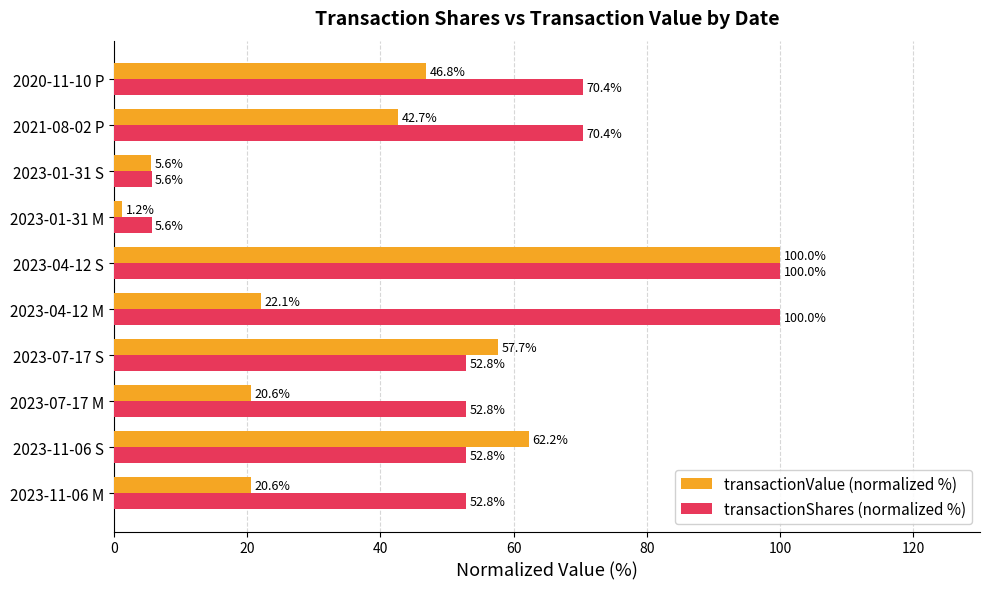

How many data points in transactionValue (normalized %) are less than 42?

5